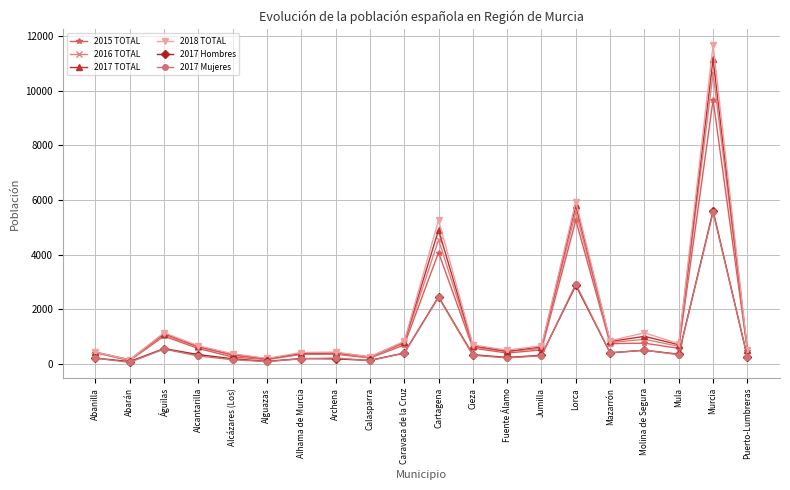

What is the label of the 19th point from the left?

Murcia